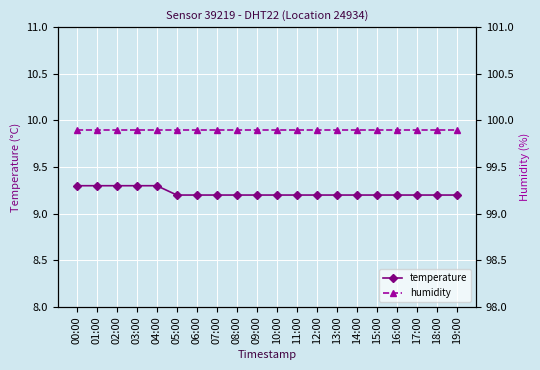

Where is humidity nearest to the value 99?

00:00